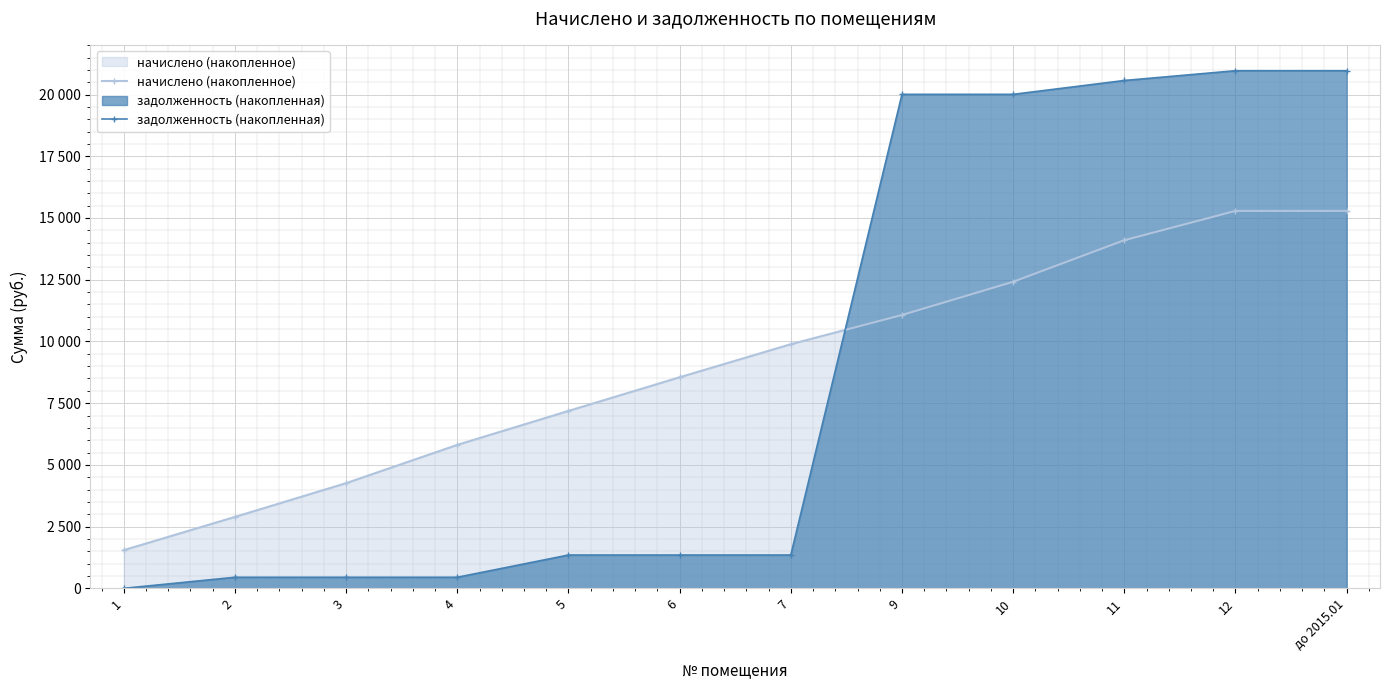

What is the label of the 11th point from the left?

12